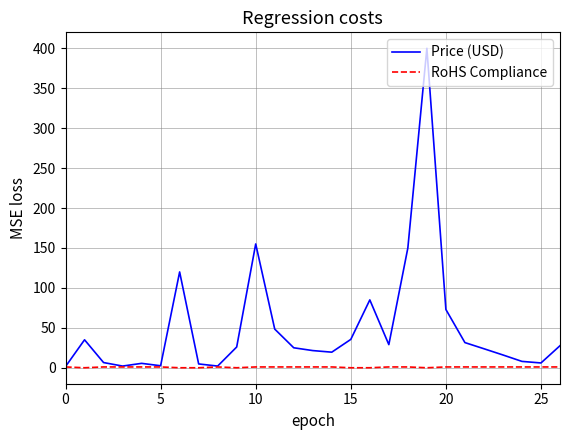

Rank the series by their average value, from lowest to highest.

RoHS Compliance, Price (USD)